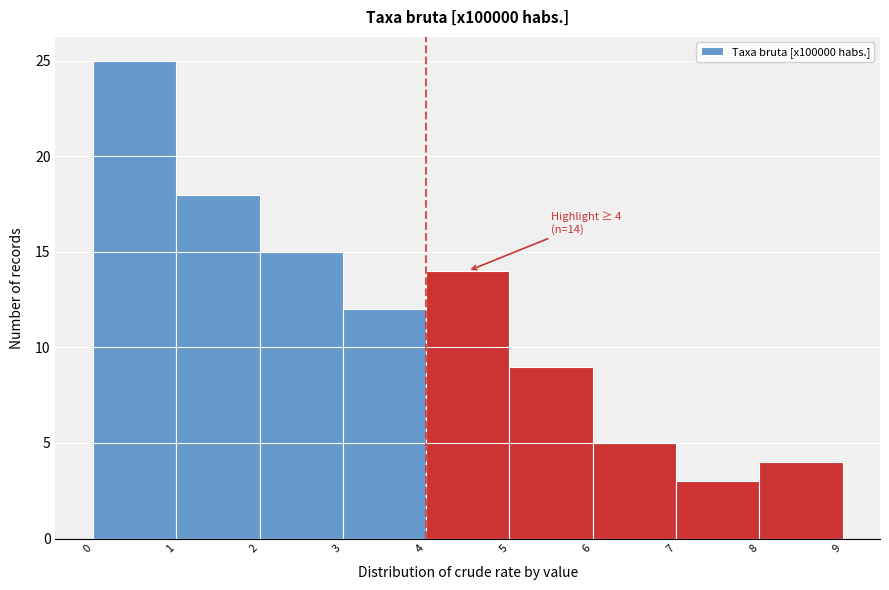

Over which range of the x-axis is the bar tallest?

0 to 1